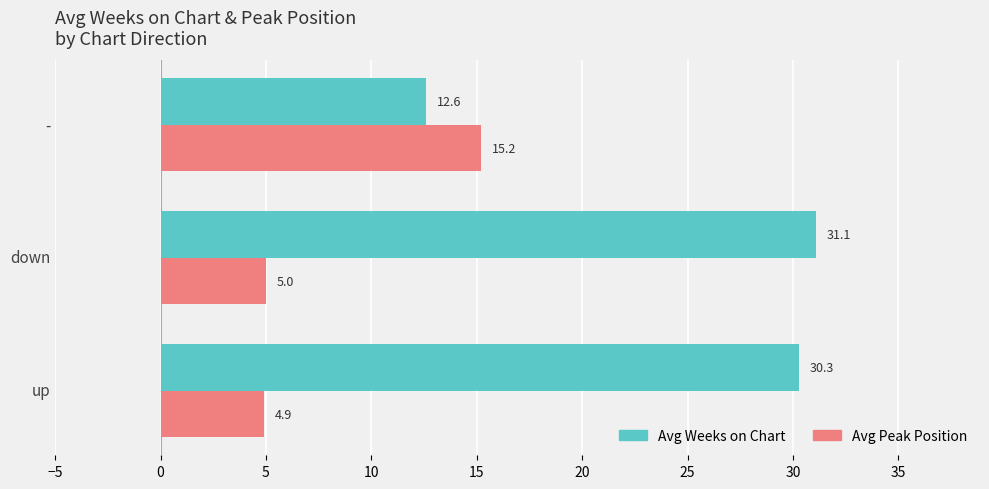

What is the total value across all series at -?

27.8